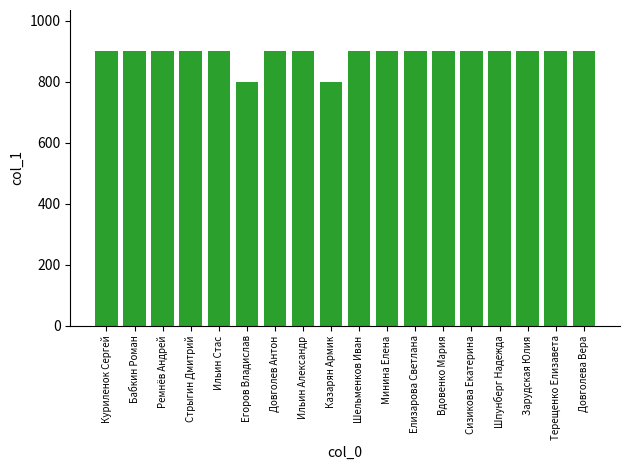

What is the greatest value displayed?

900